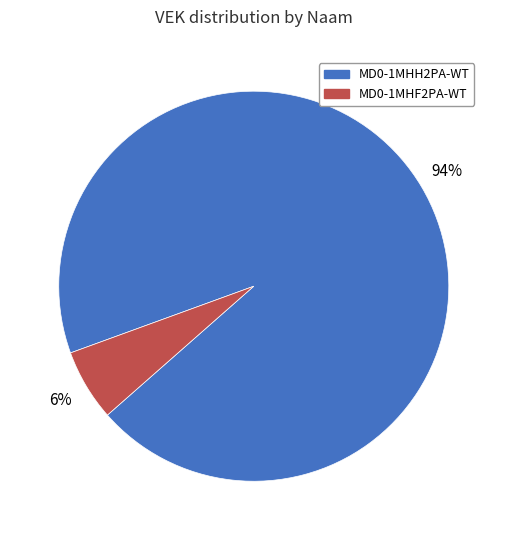

The MD0-1MHF2PA-WT slice represents 1% of the pie. True or false?

False